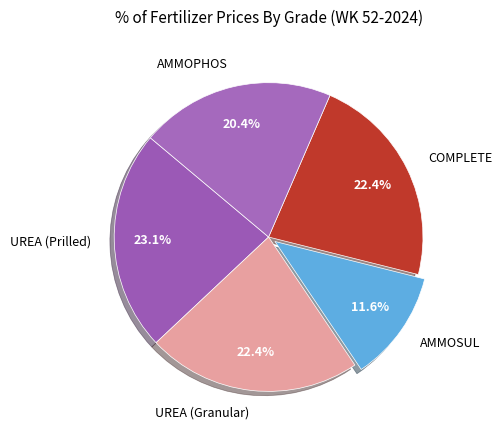

True or false: AMMOSUL accounts for 12% of the total.

True